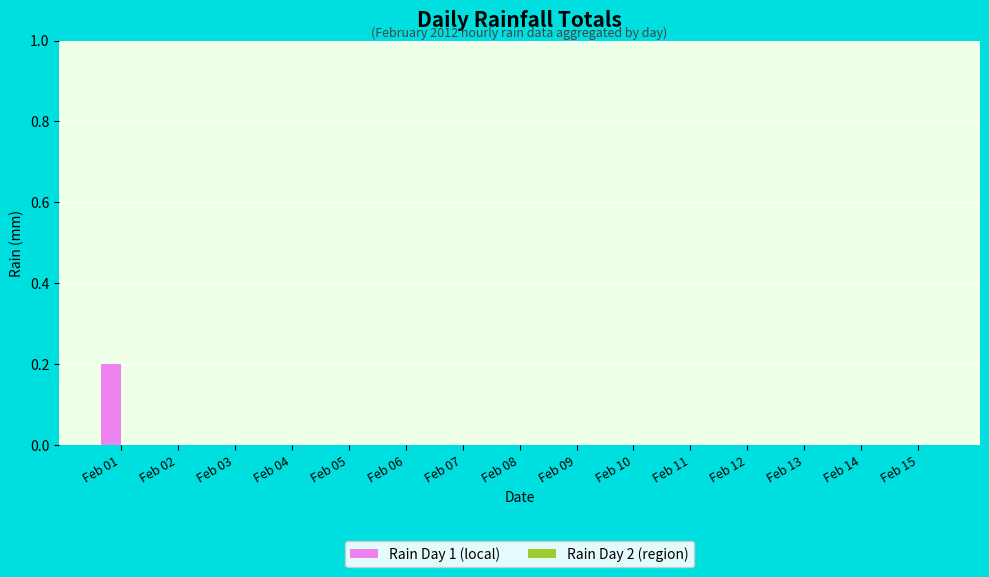

Is it true that the value at Feb 13 is 0.1?

False